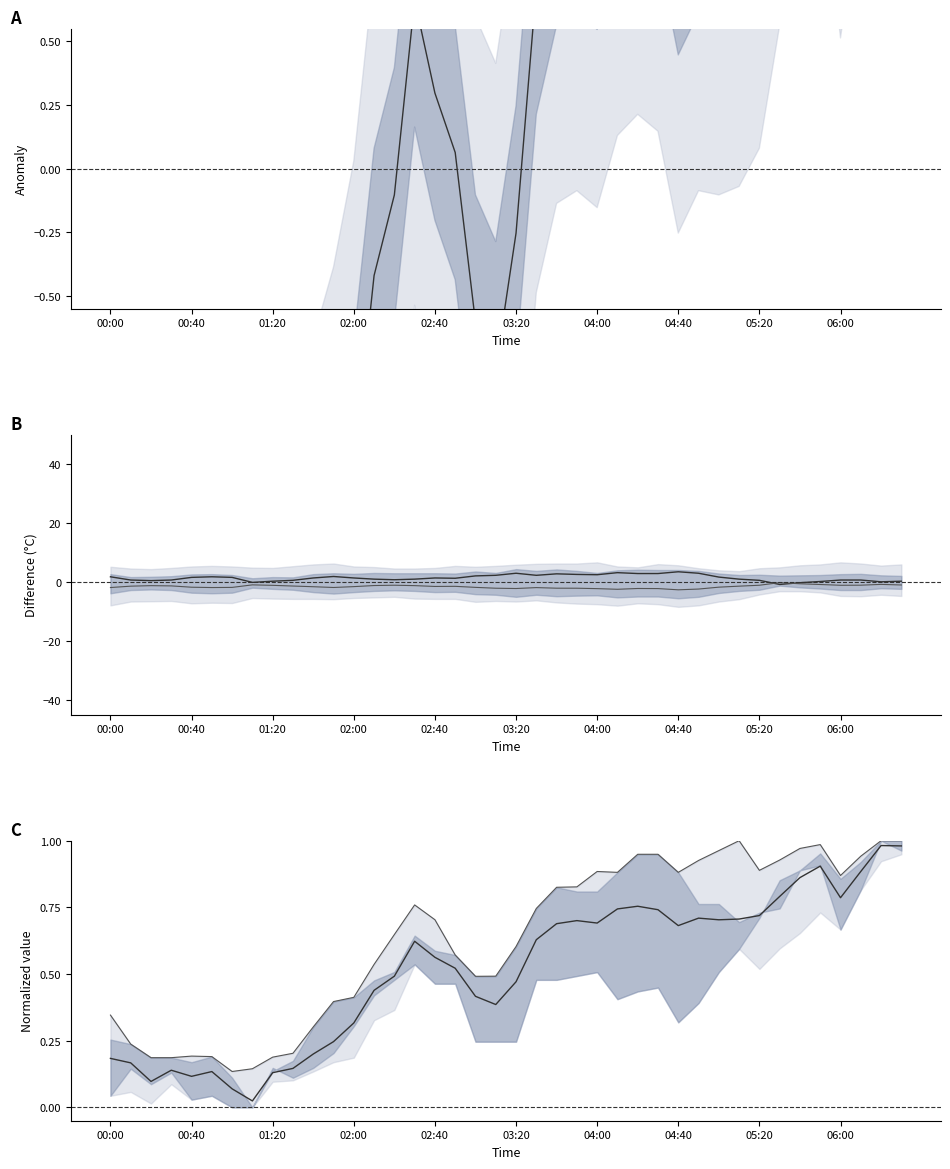

At how many categories does at least one series exceed 0?

40